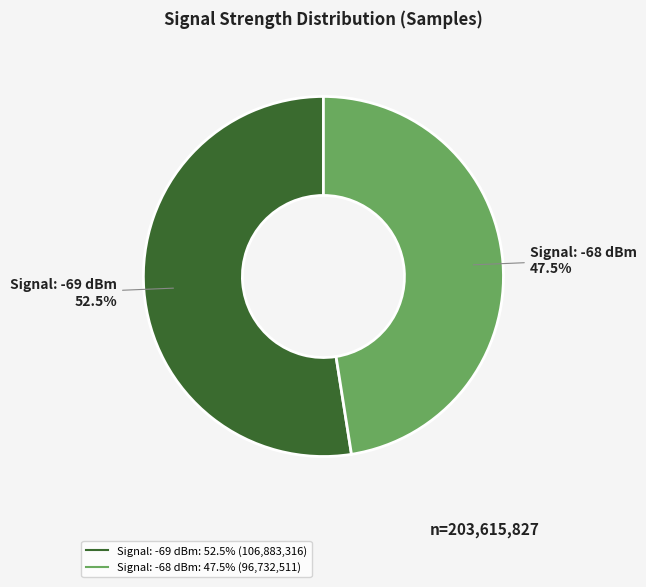

How many segments does this pie chart have?

2